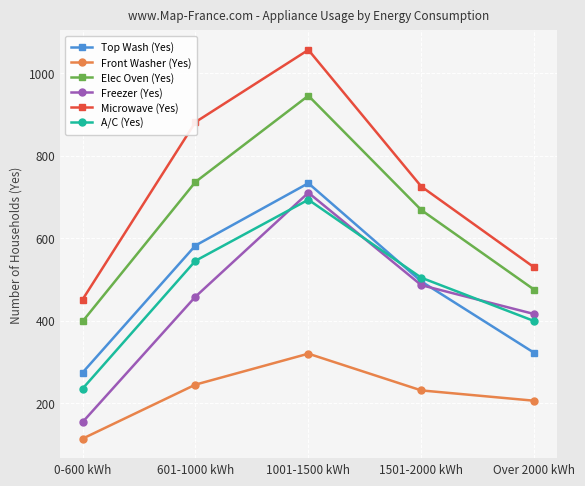

The value of A/C (Yes) at 0-600 kWh is 235. True or false?

True